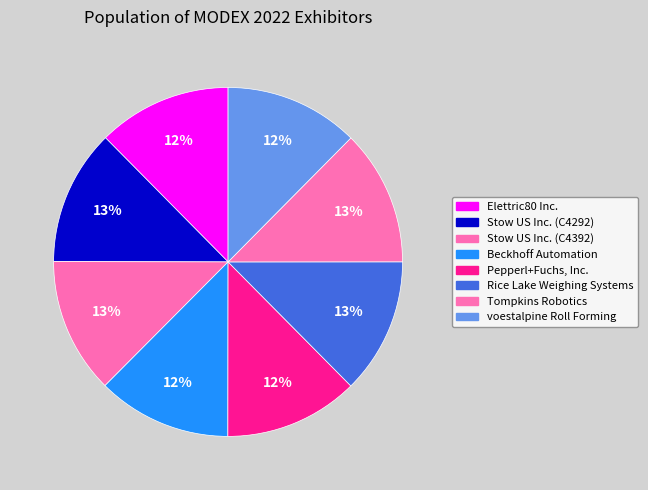

What is the largest slice in the pie chart?

Rice Lake Weighing Systems